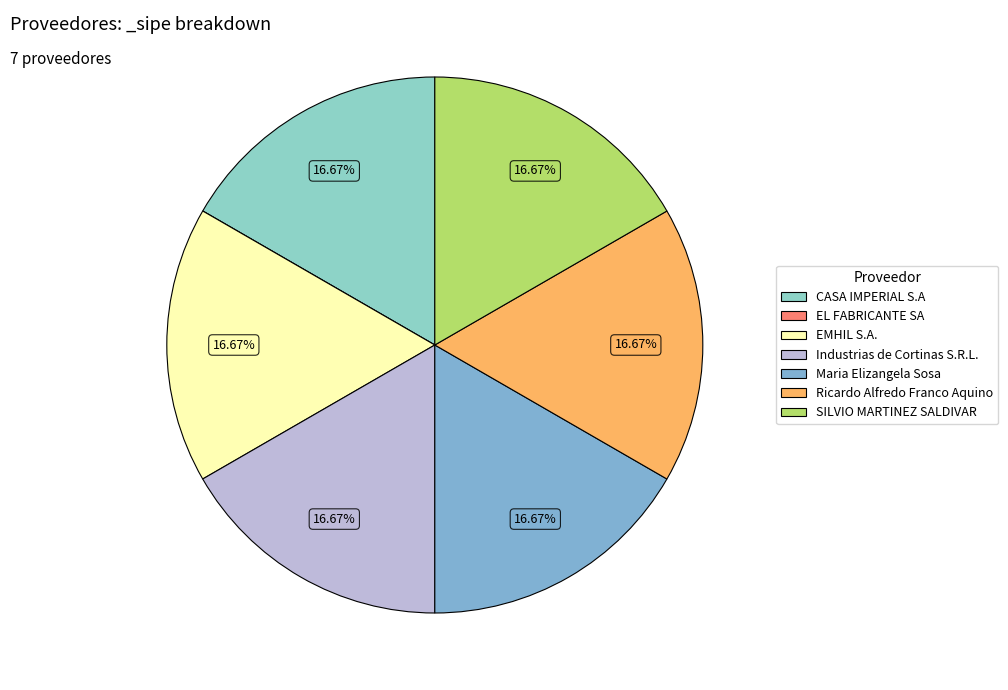

True or false: Maria Elizangela Sosa accounts for 17% of the total.

True